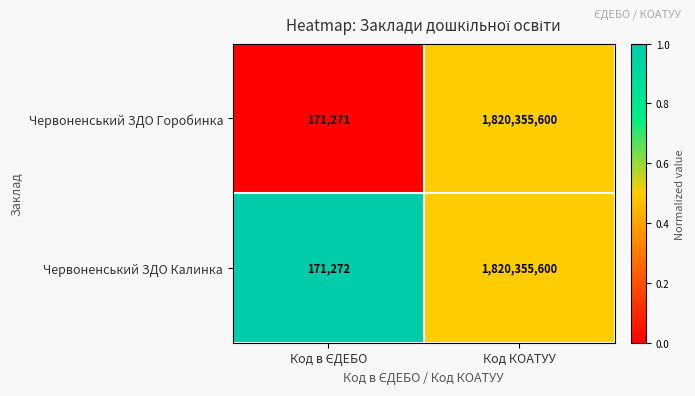

Reading left to right, extract all data points from this chart.

Червоненський ЗДО Горобинка: 171271	1820355600
Червоненський ЗДО Калинка: 171272	1820355600